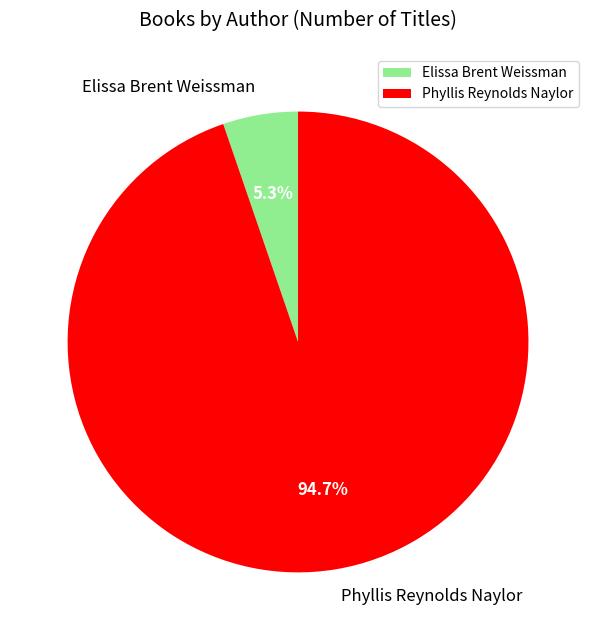

How many segments does this pie chart have?

2